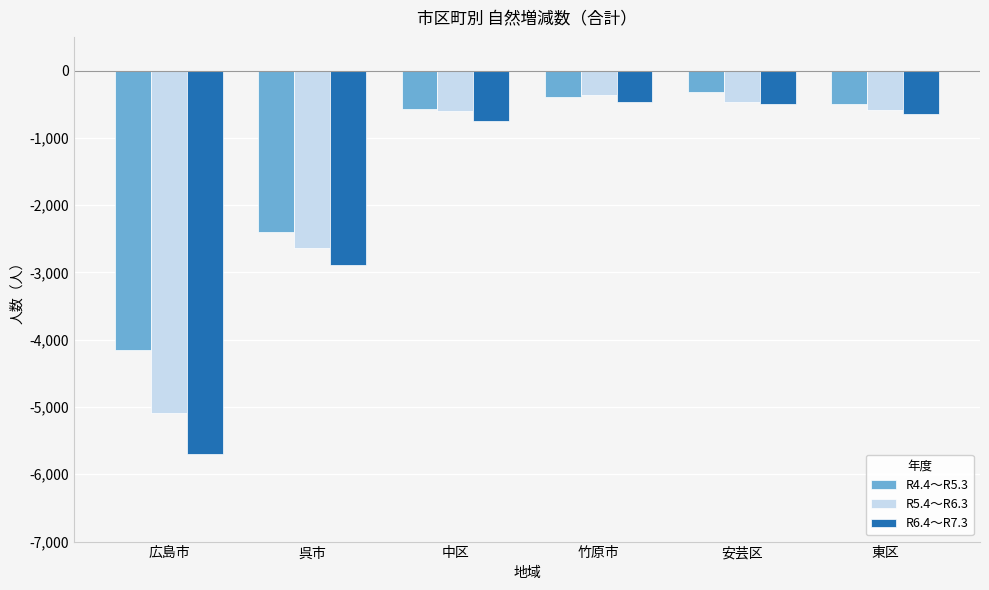

What is the label of the 3rd bar from the left?

中区